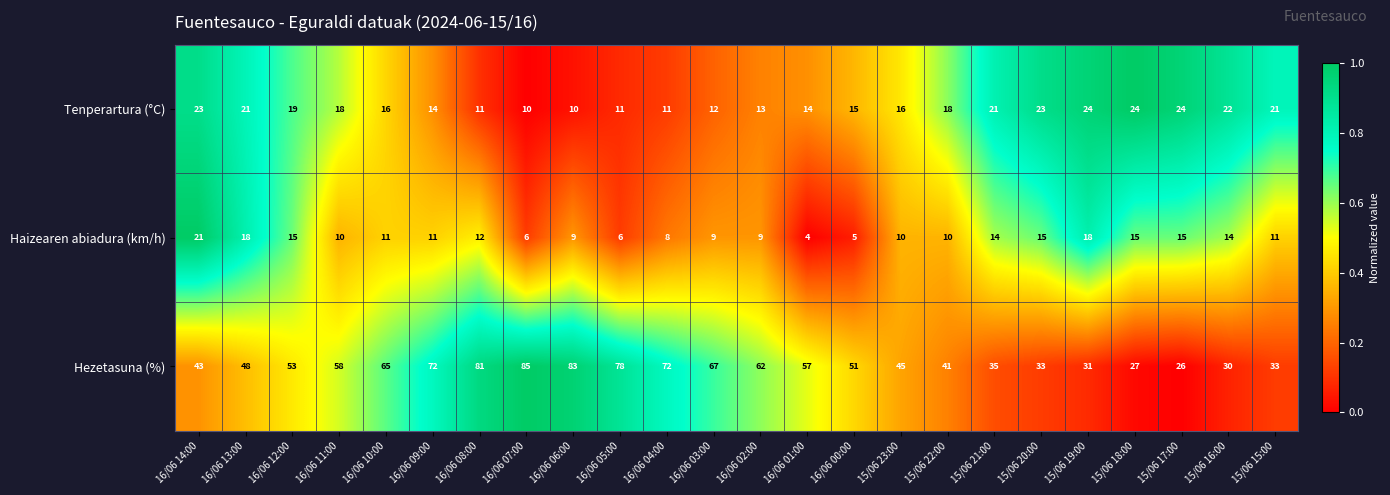

Which series has the largest total across all categories?

Hezetasuna (%)